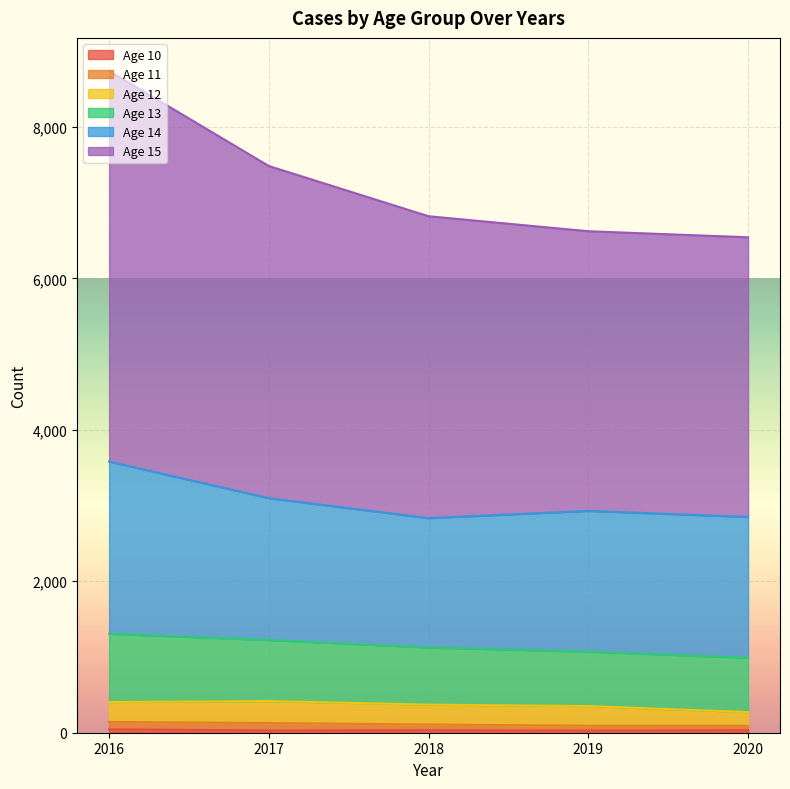

Which label corresponds to the largest value in the chart?

2016